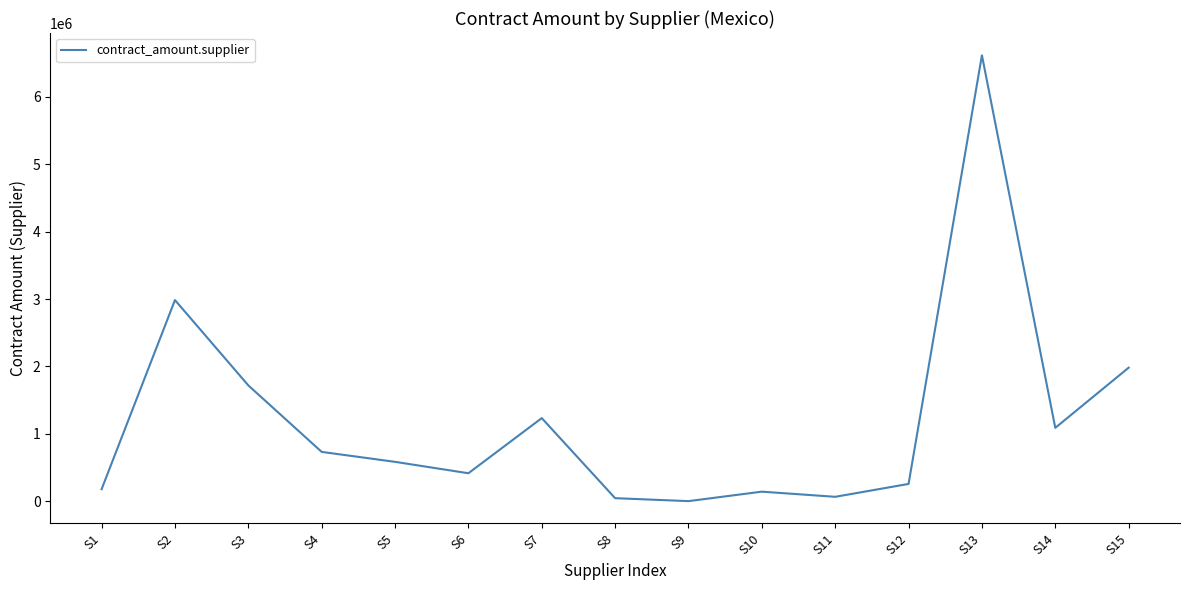

Approximately how many times larger is the value at S7 compared to S6?

3.0